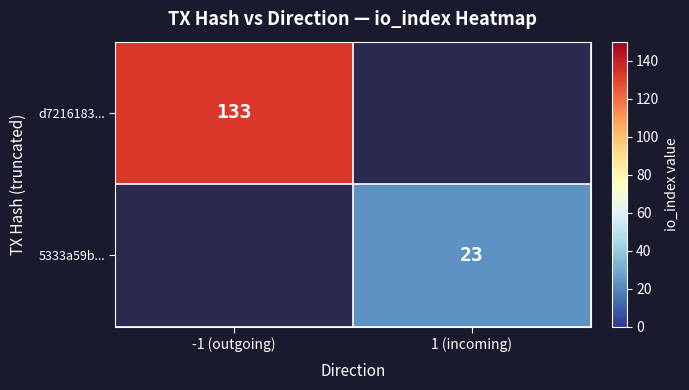

Is the value of 5333a59b... at 1 (incoming) greater than the value of d7216183... at -1 (outgoing)?

No